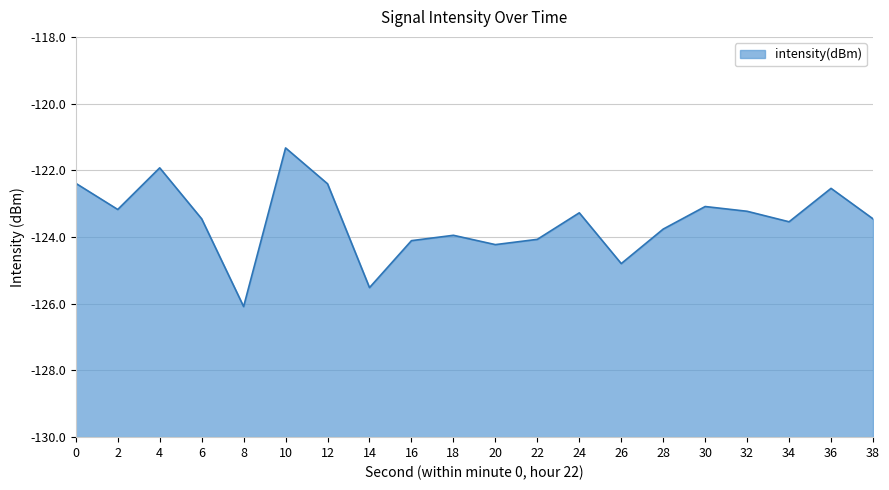

Reading left to right, transcribe all the data shown in this chart.

0=-122.4	2=-123.2	4=-121.9	6=-123.5	8=-126.1	10=-121.3	12=-122.4	14=-125.5	16=-124.1	18=-123.9	20=-124.2	22=-124.1	24=-123.3	26=-124.8	28=-123.8	30=-123.1	32=-123.2	34=-123.5	36=-122.5	38=-123.5